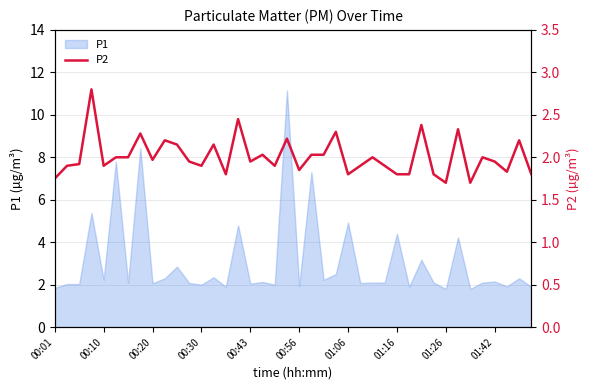

What is the maximum value for P1?

11.2